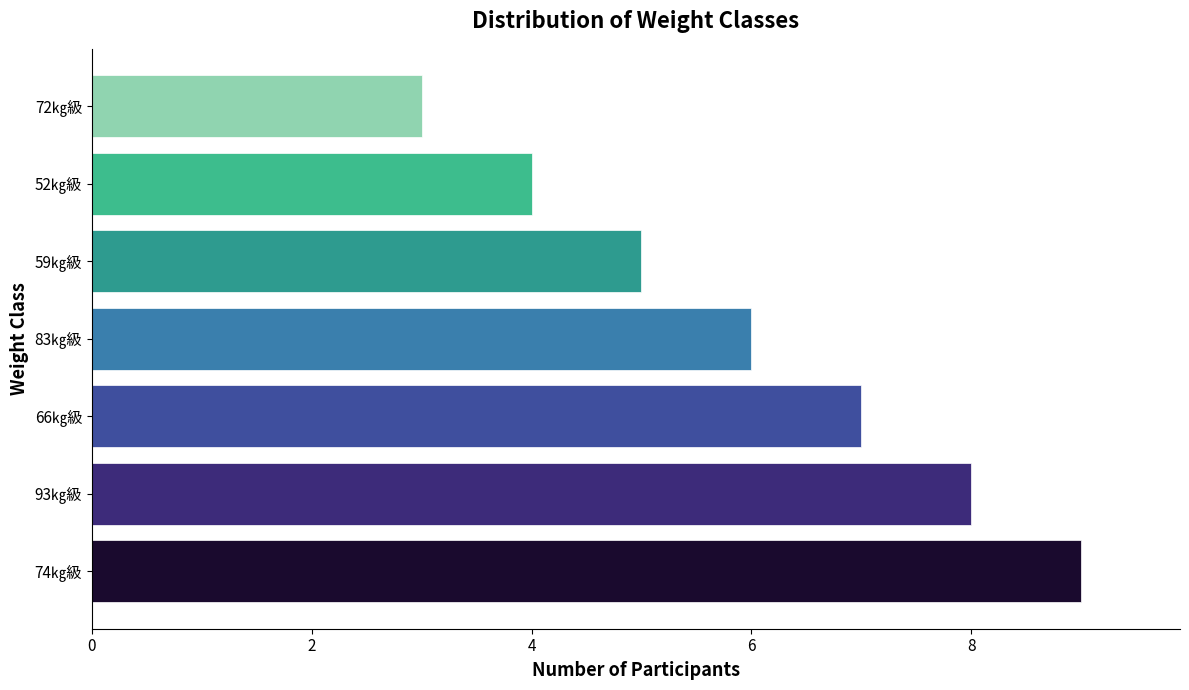

Is it true that the value at 52㎏級 is 1?

False